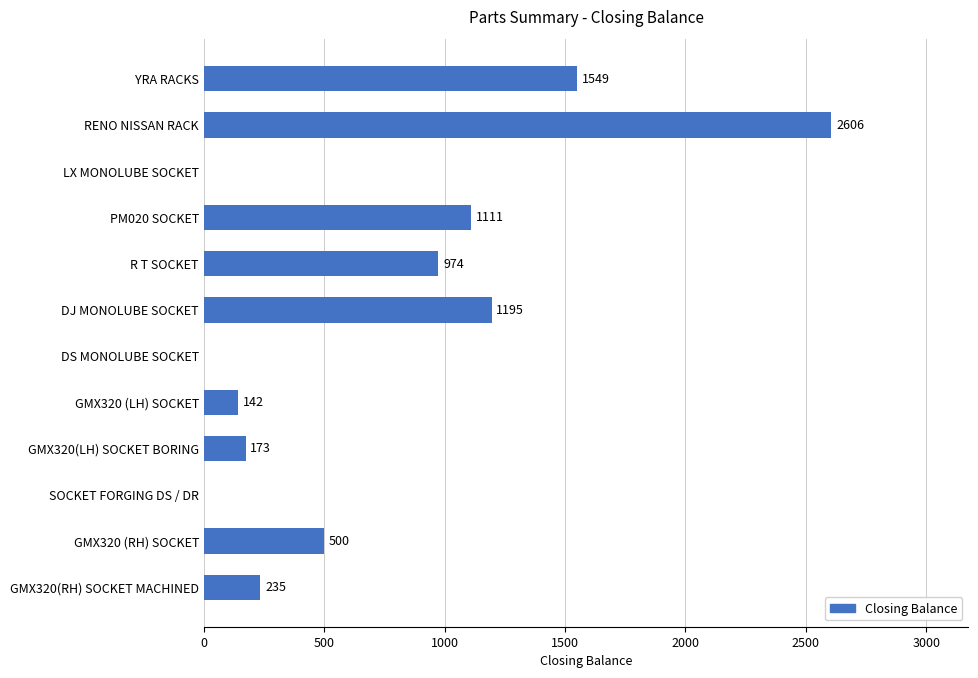

What is the sum of all values?

8485